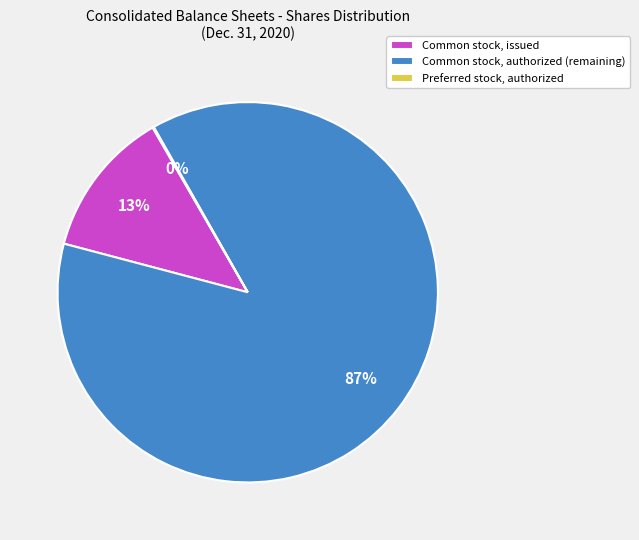

Is there any slice that represents more than half of the pie?

Yes